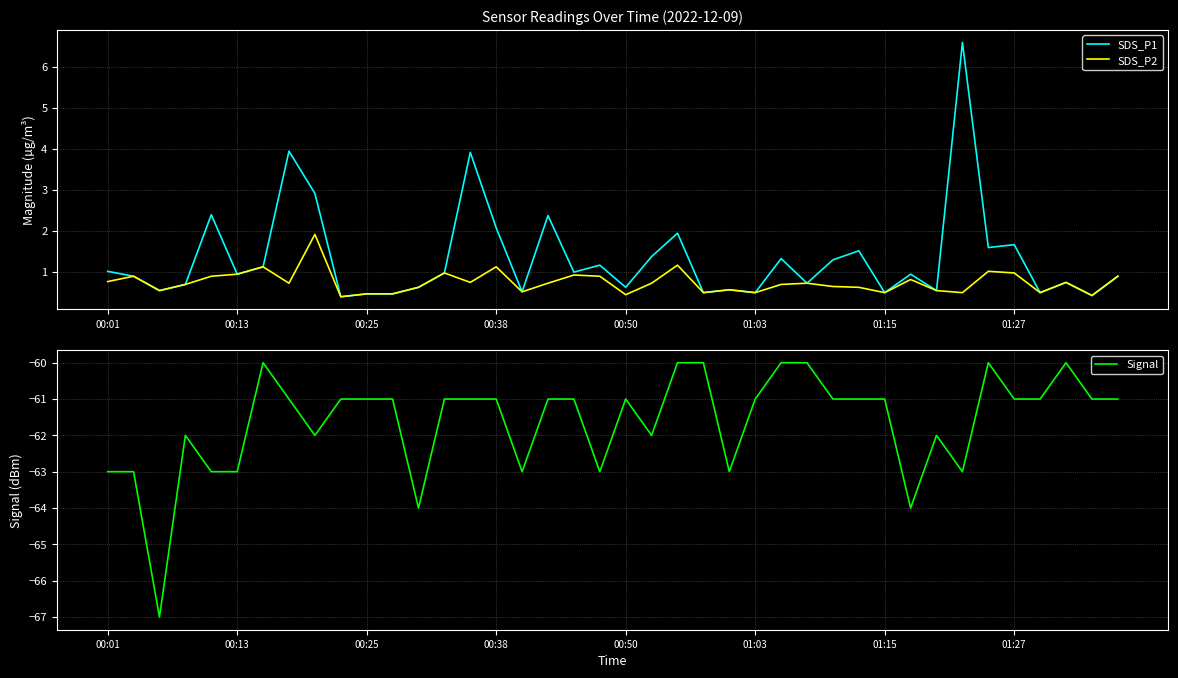

True or false: SDS_P2 and Signal cross at least once.

False